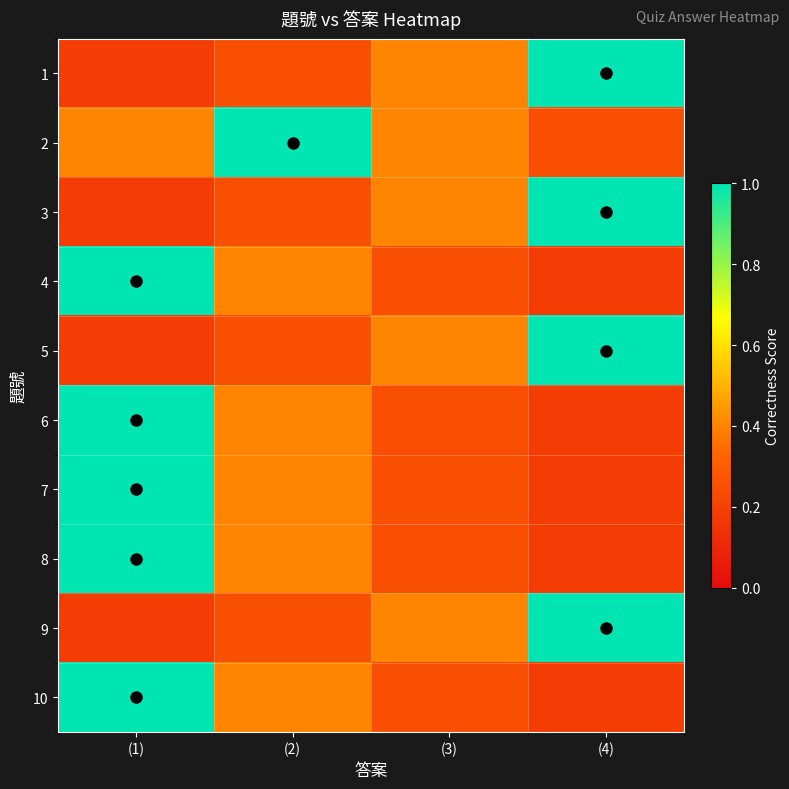

Which has a higher value, (1) or (3)?

(3)